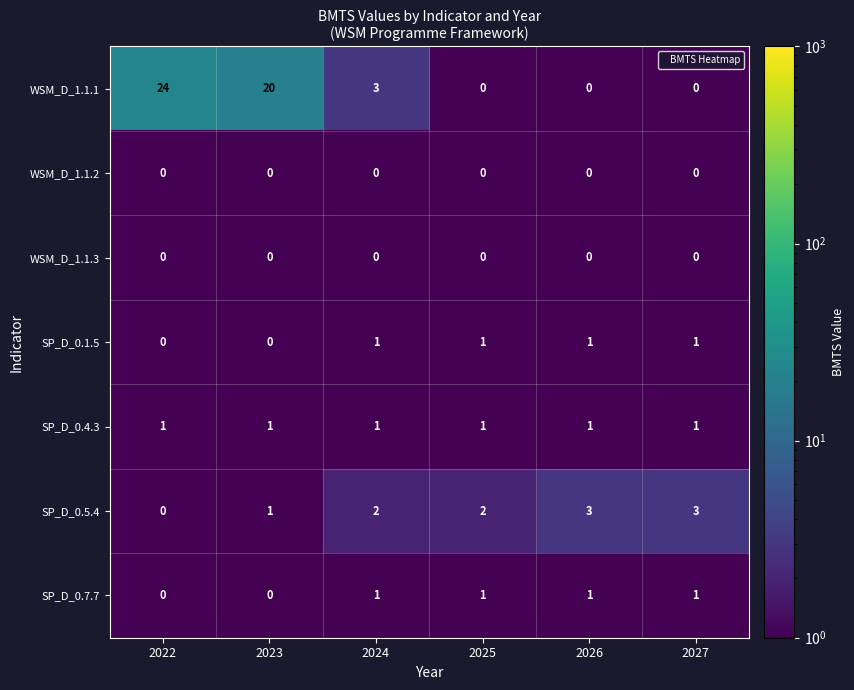

True or false: SP_D_0.5.4 has a value of 0 at 2022.

True